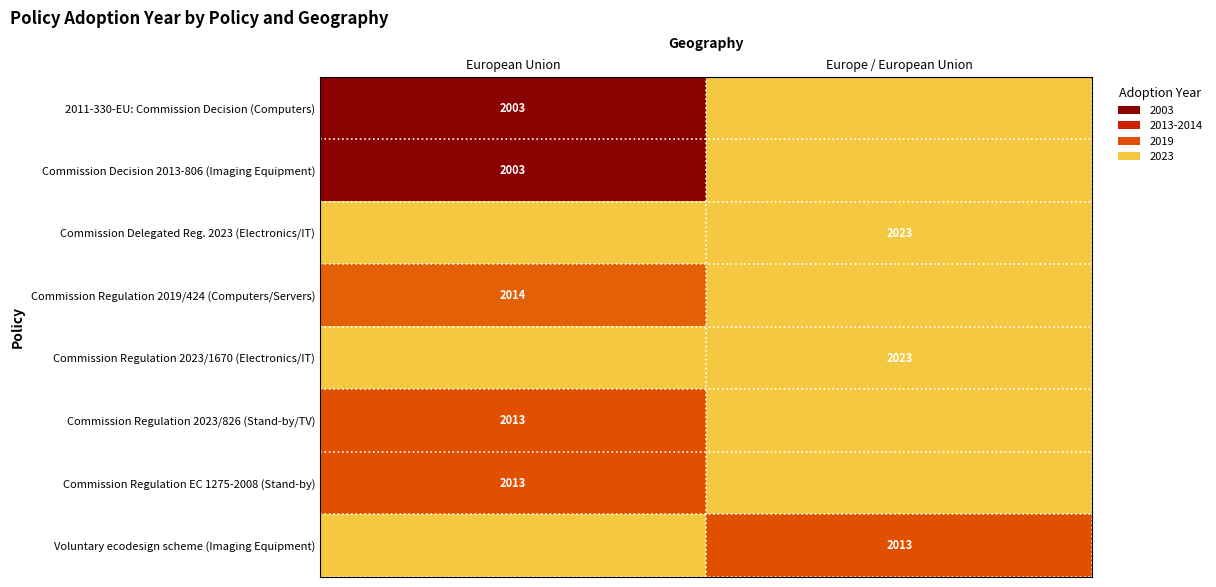

The Commission Regulation 2023/1670 (Electronics/IT) series shows 2023 at Europe / European Union. True or false?

True